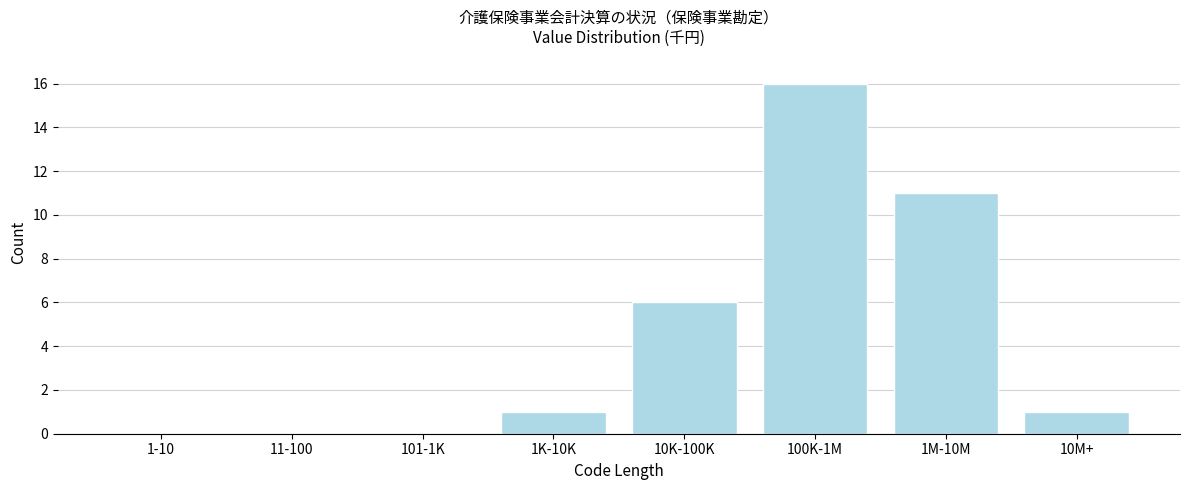

Reading left to right, list all the values displayed in this chart.

1-10=0	11-100=0	101-1K=0	1K-10K=1	10K-100K=6	100K-1M=16	1M-10M=11	10M+=1